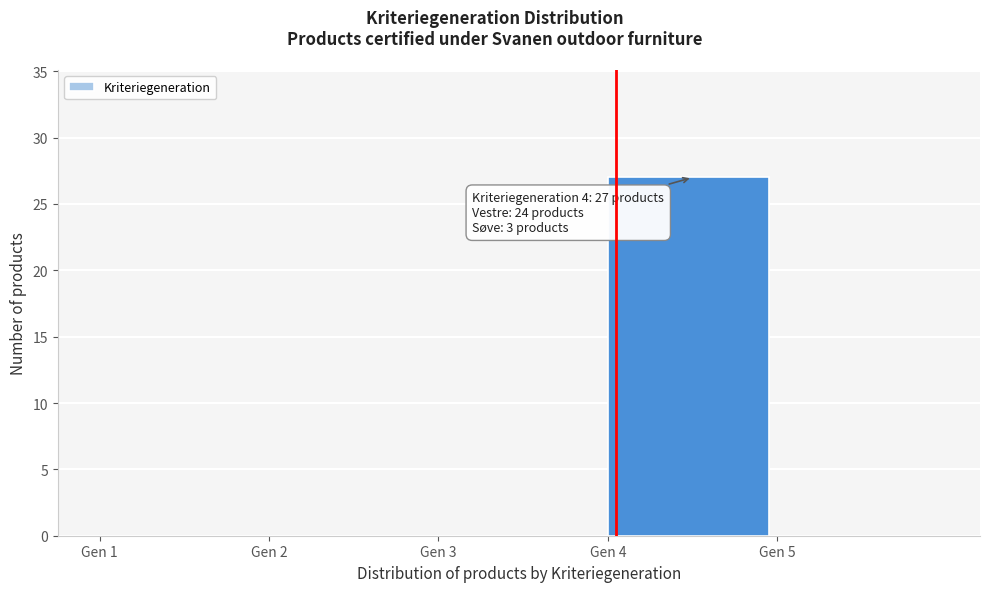

Over which range of the x-axis is the bar tallest?

4 to 5